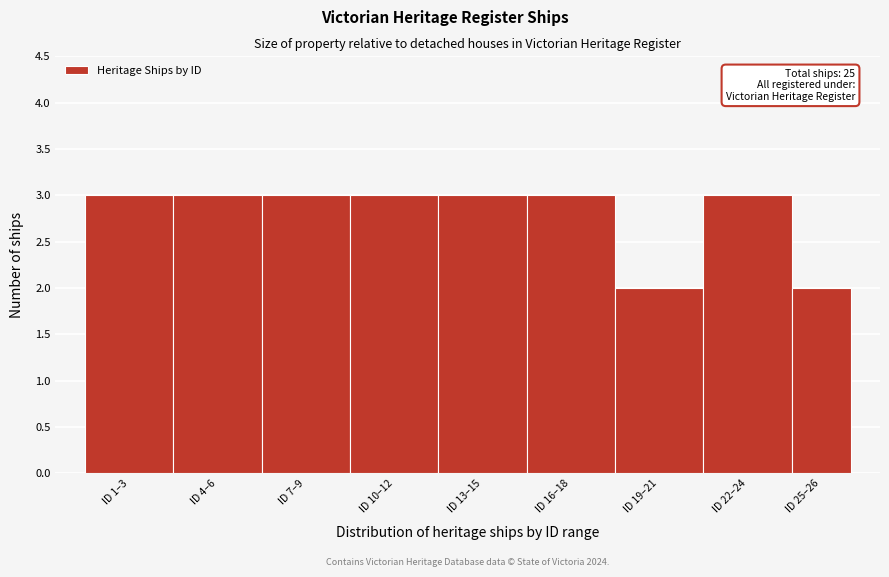

Reading left to right, list all the values displayed in this chart.

3	3	3	3	3	3	2	3	2